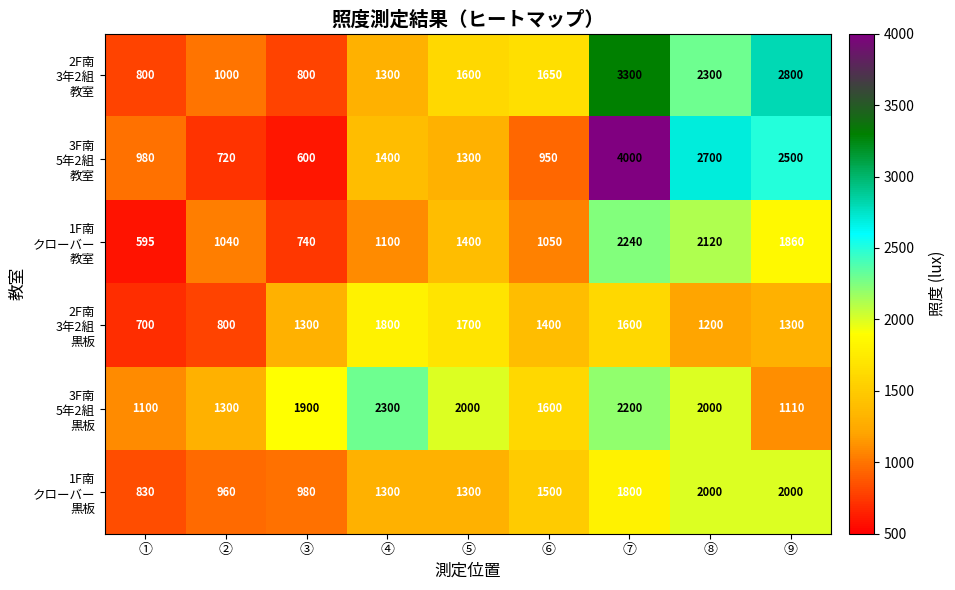

Count the number of categories in the chart.

9